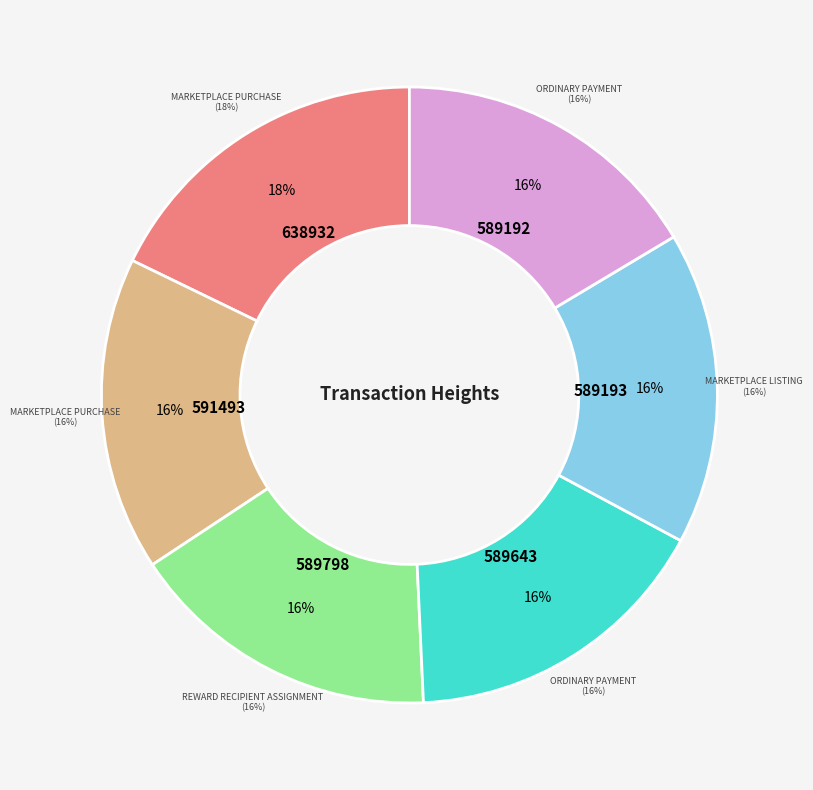

Which slice is the largest?

638932